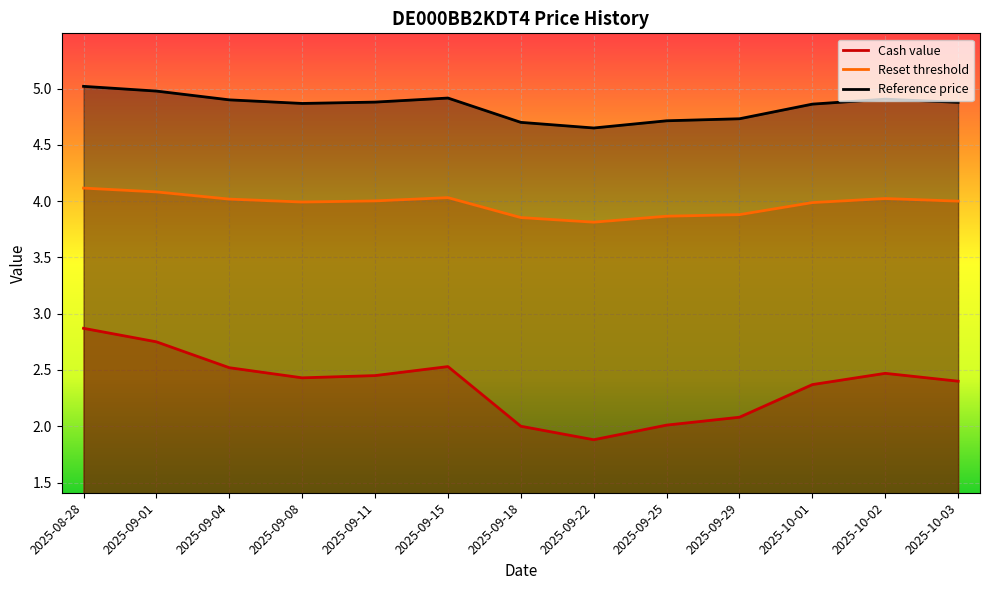

Between 2025-09-08 and 2025-09-15, which series saw the biggest shift?

Cash value